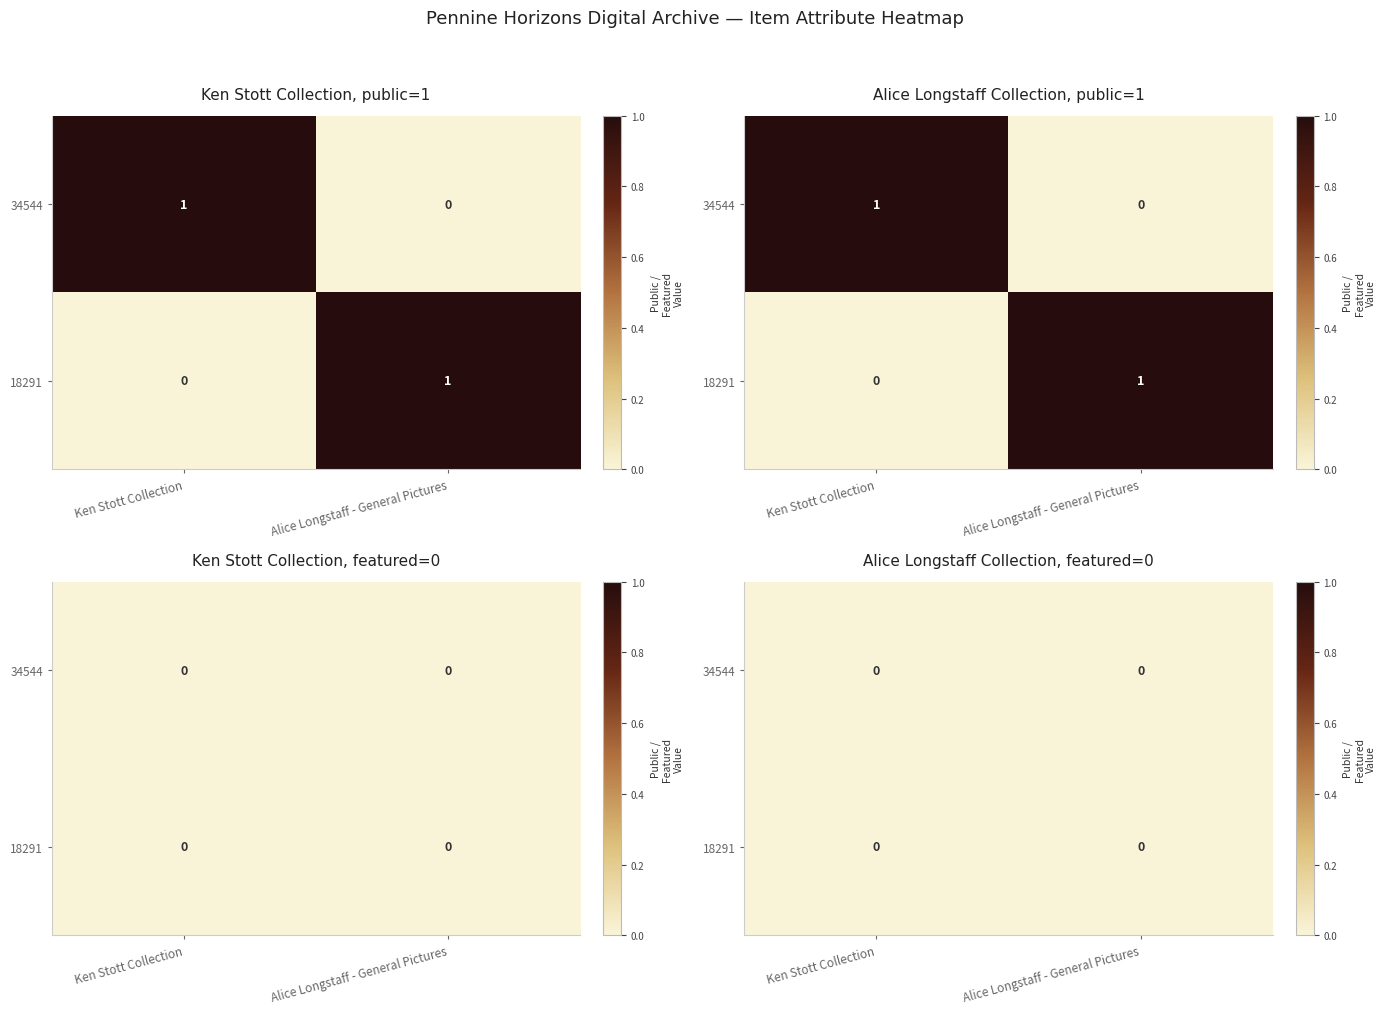

Which series has the largest range (max minus min)?

34544